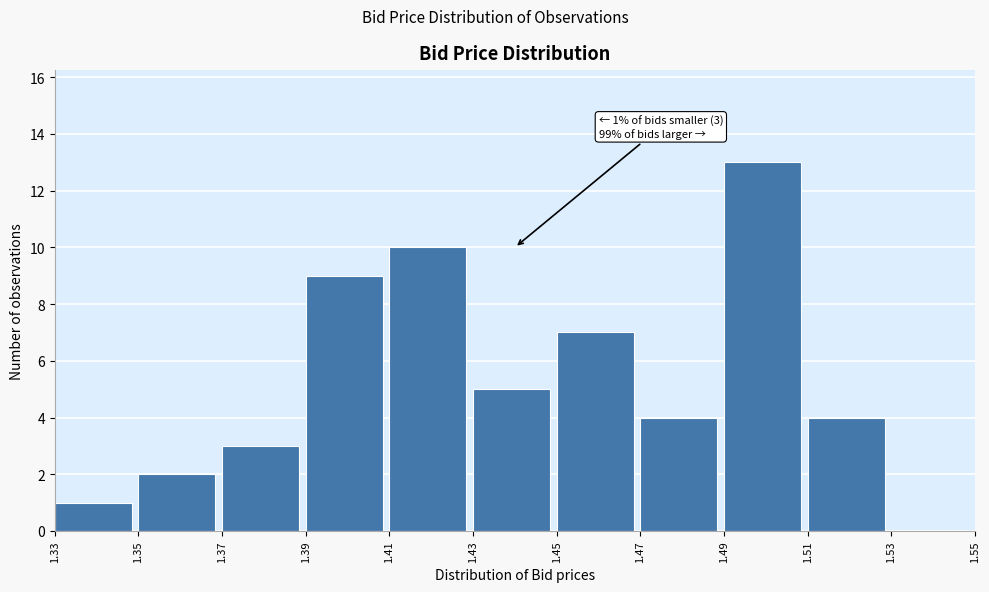

Which range on the x-axis has the tallest bar?

1.49 to 1.51